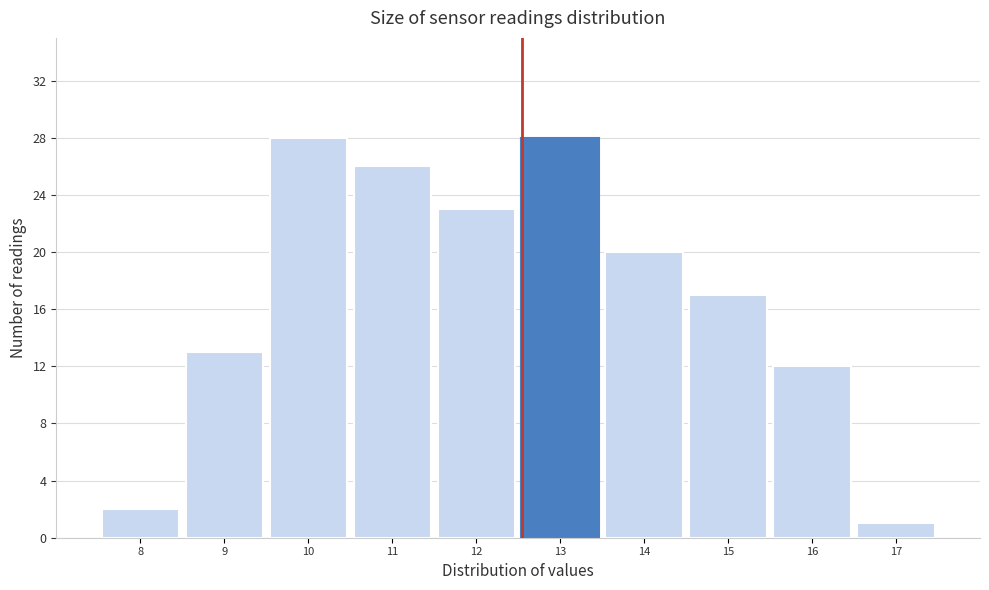

How tall is the bar that spans 9.5 to 10.5 on the x-axis? The values are not printed on the chart, so give them approximately, as read against the axis.

28